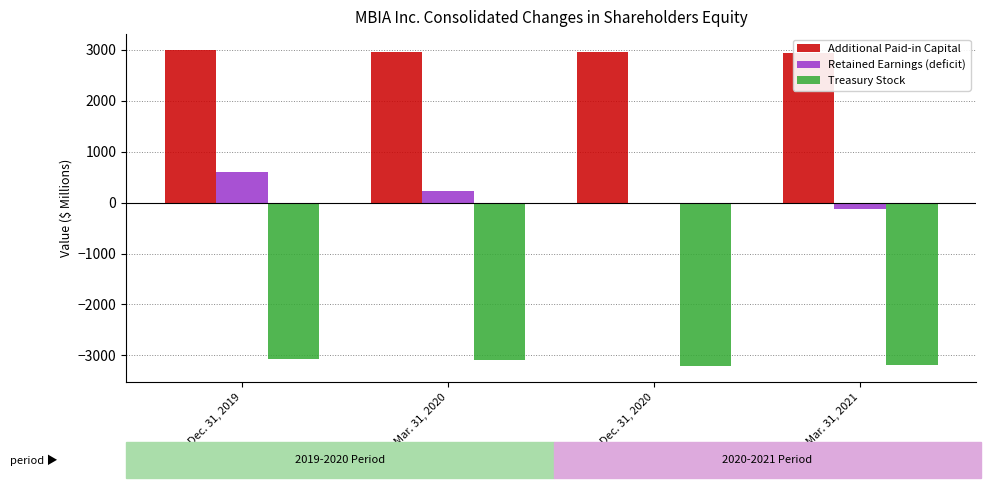

What is the sum of all Additional Paid-in Capital values?

11856